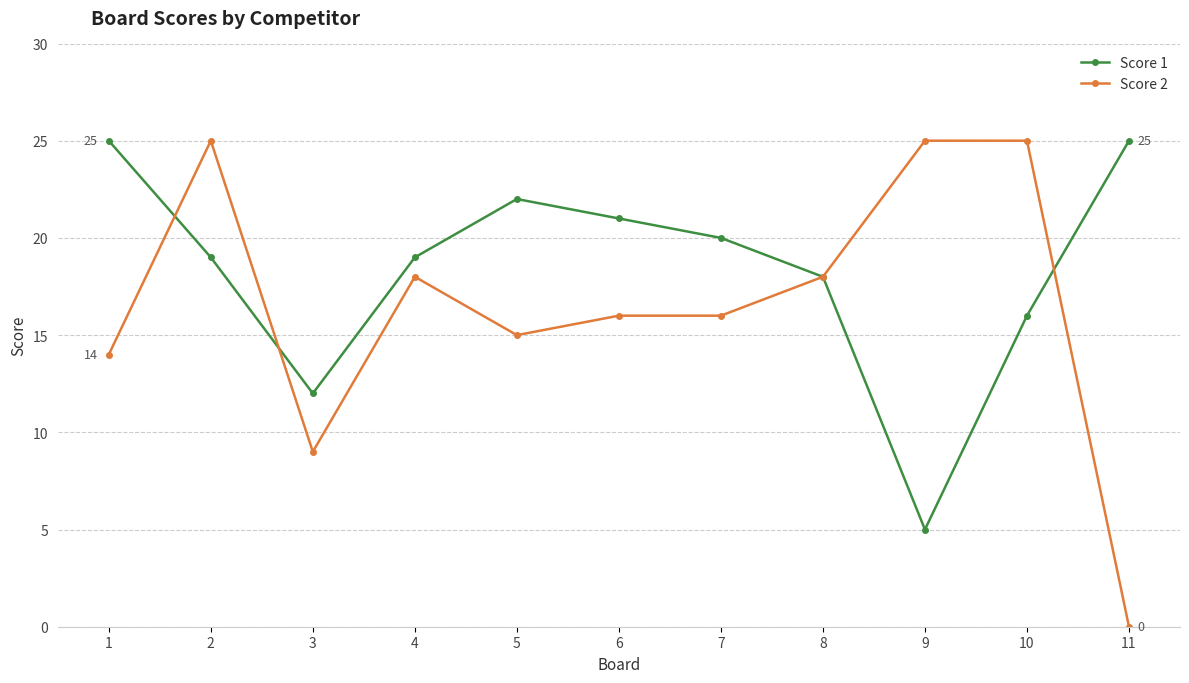

Does the chart have visible grid lines?

Yes